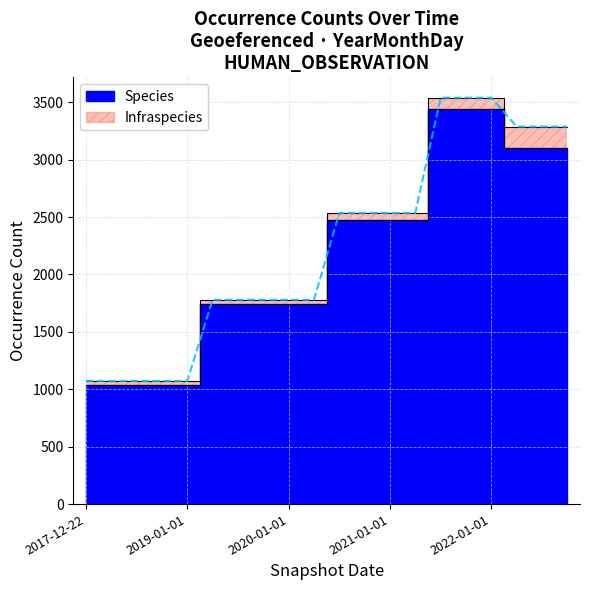

The value at 2022-04-01 is 3105. True or false?

True